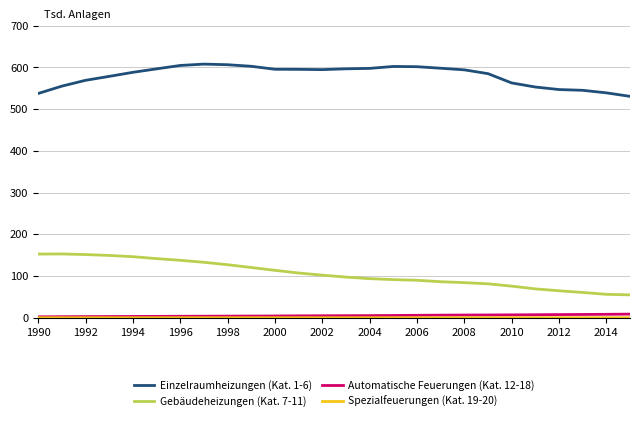

Which series has the largest total across all categories?

Einzelraumheizungen (Kat. 1-6)